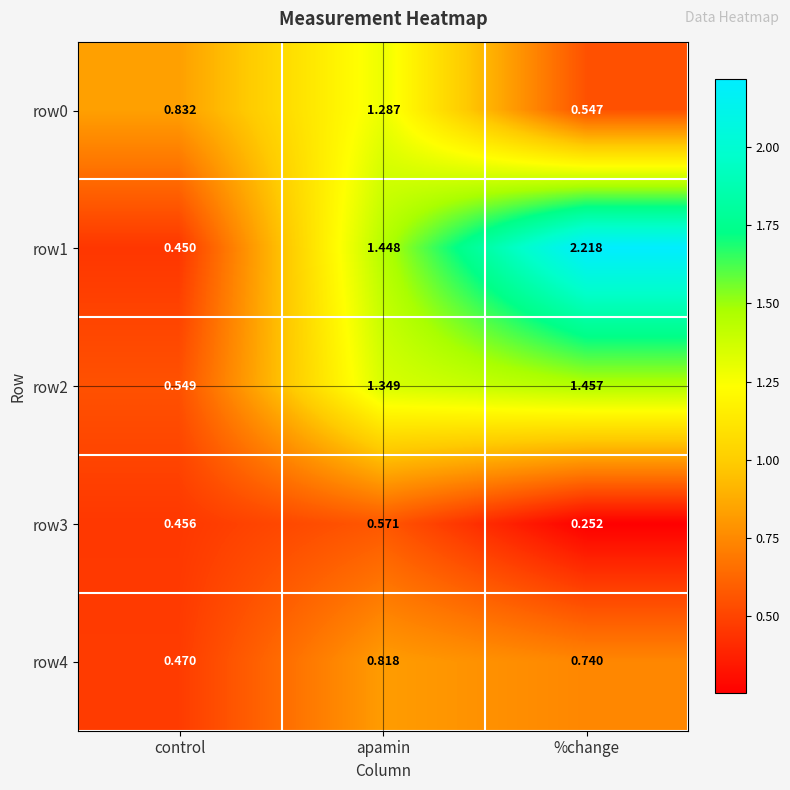

At which label does row3 reach its minimum?

%change